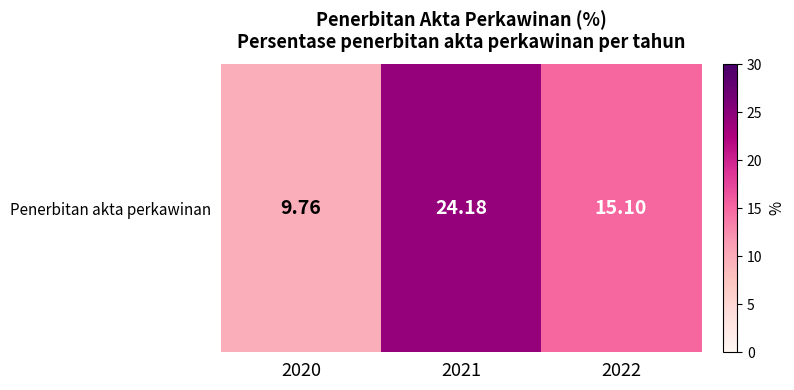

The value at 2022 is 9.7. True or false?

False